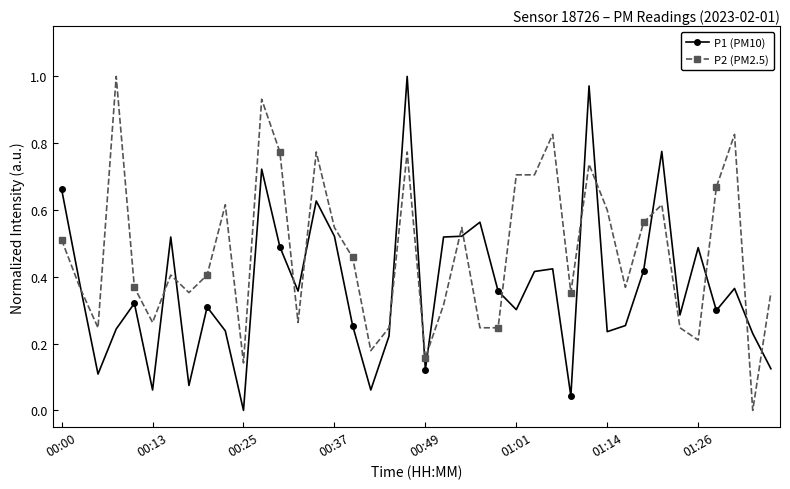

How many intersections are there between P1 (PM10) and P2 (PM2.5)?

17